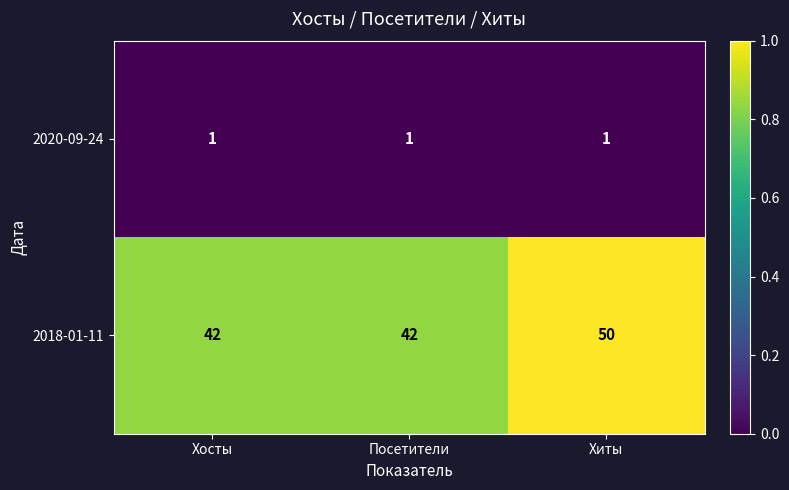

Reading left to right, extract all data points from this chart.

2020-09-24: Хосты=1	Посетители=1	Хиты=1
2018-01-11: Хосты=42	Посетители=42	Хиты=50